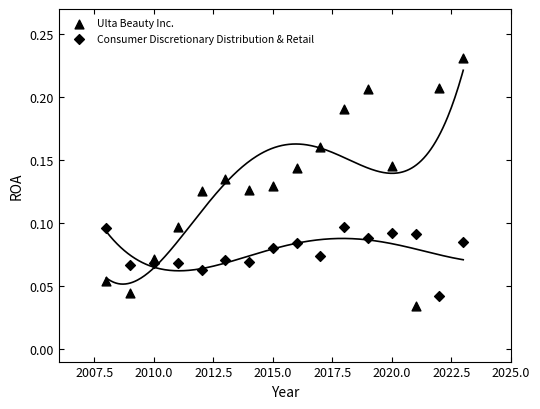

How many data points are displayed?

32